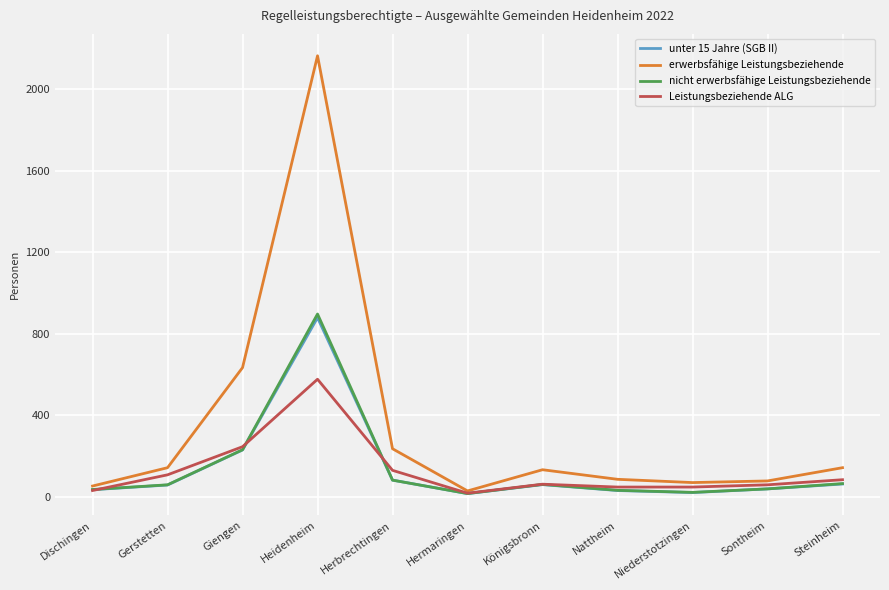

What is the sum of all Leistungsbeziehende ALG values?

1411